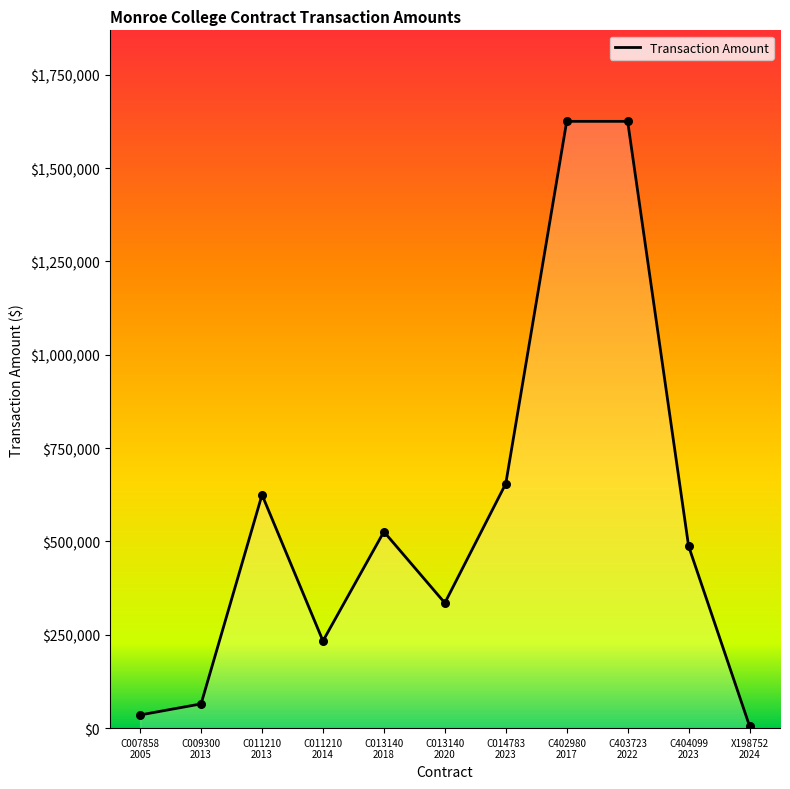

Approximately how many times larger is the value at C007858
2005 compared to C013140
2018?

0.1